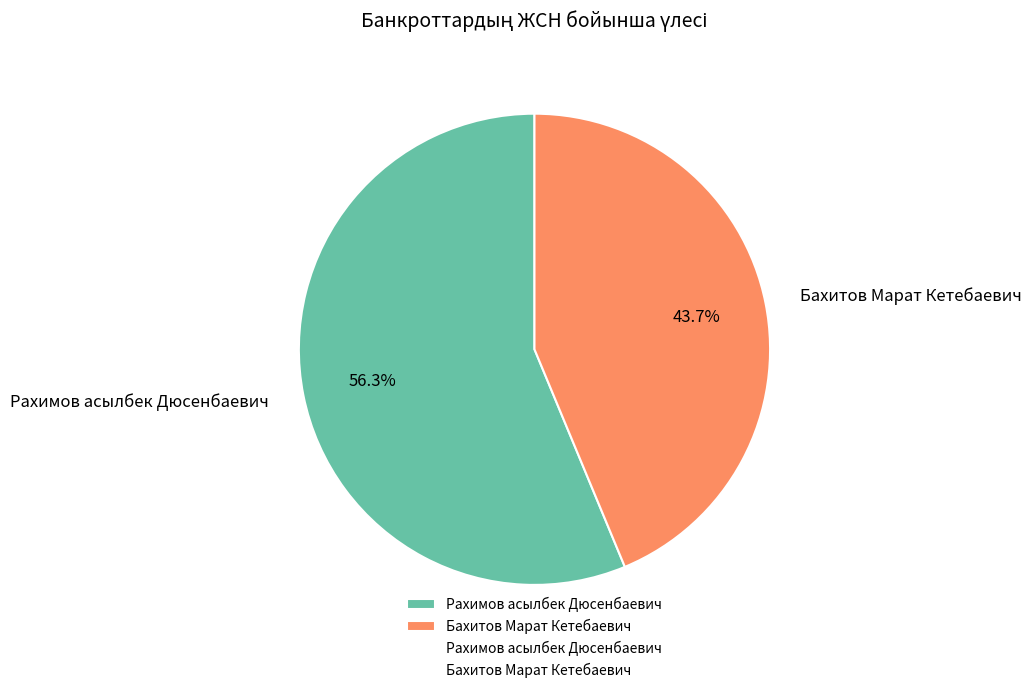

What percentage is the Рахимов асылбек Дюсенбаевич slice, to the nearest percent?

56%